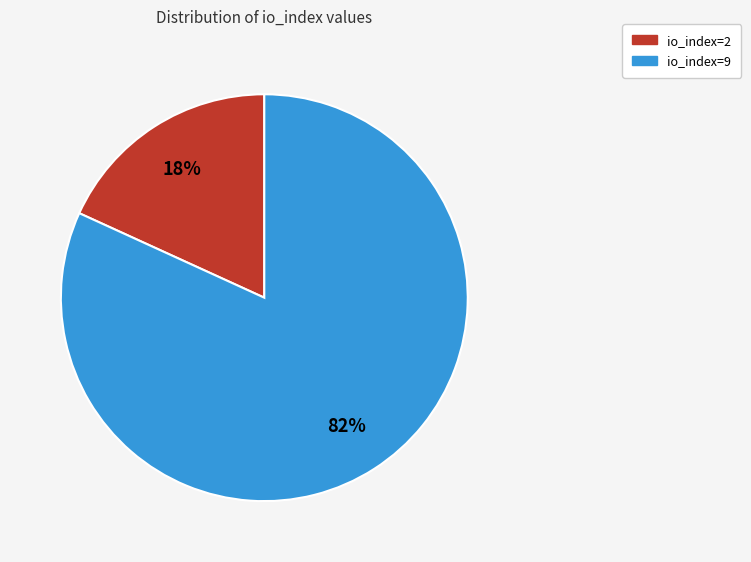

To the nearest percent, what is the difference between the largest and smallest slice percentages?

64%